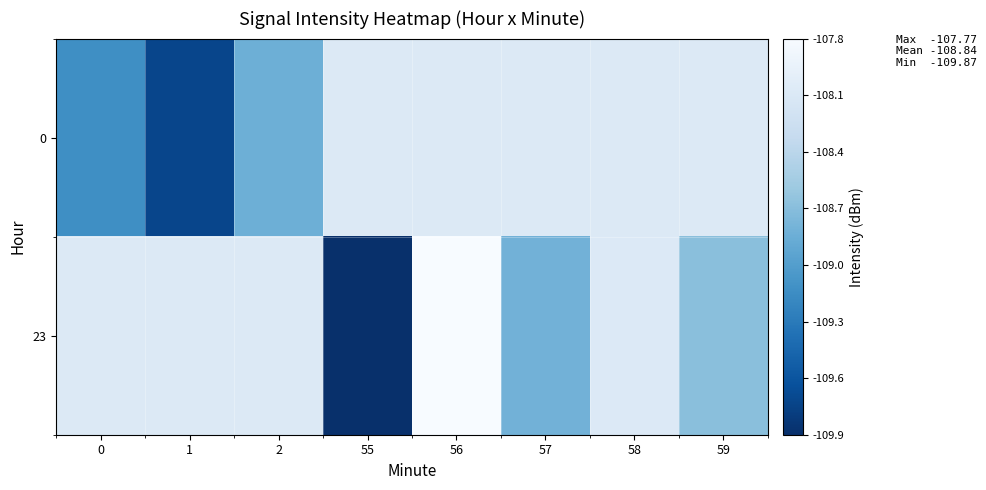

Count the number of categories in the chart.

8